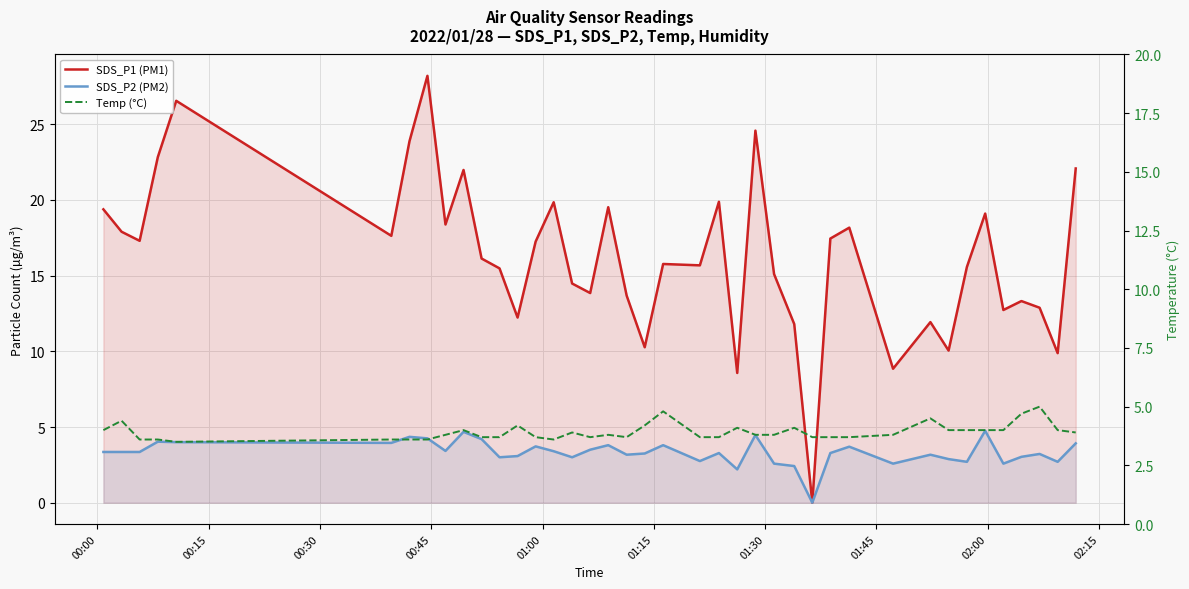

Is it true that SDS_P2 (PM2) equals 1.9 at 11?

False